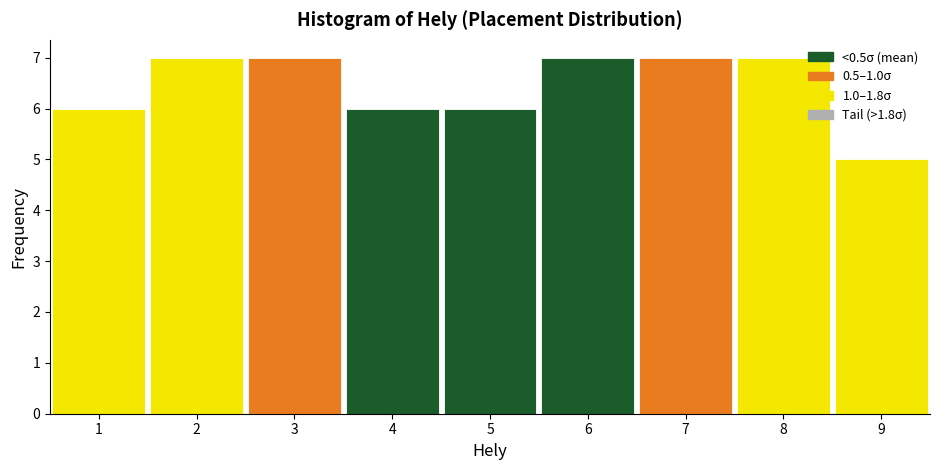

Reading left to right, list every bar in this chart as the range it spans on the x-axis followed by its height. The values are not printed on the chart, so give them approximately, as read against the axis.

0.5 to 1.5: 6
1.5 to 2.5: 7
2.5 to 3.5: 7
3.5 to 4.5: 6
4.5 to 5.5: 6
5.5 to 6.5: 7
6.5 to 7.5: 7
7.5 to 8.5: 7
8.5 to 9.5: 5